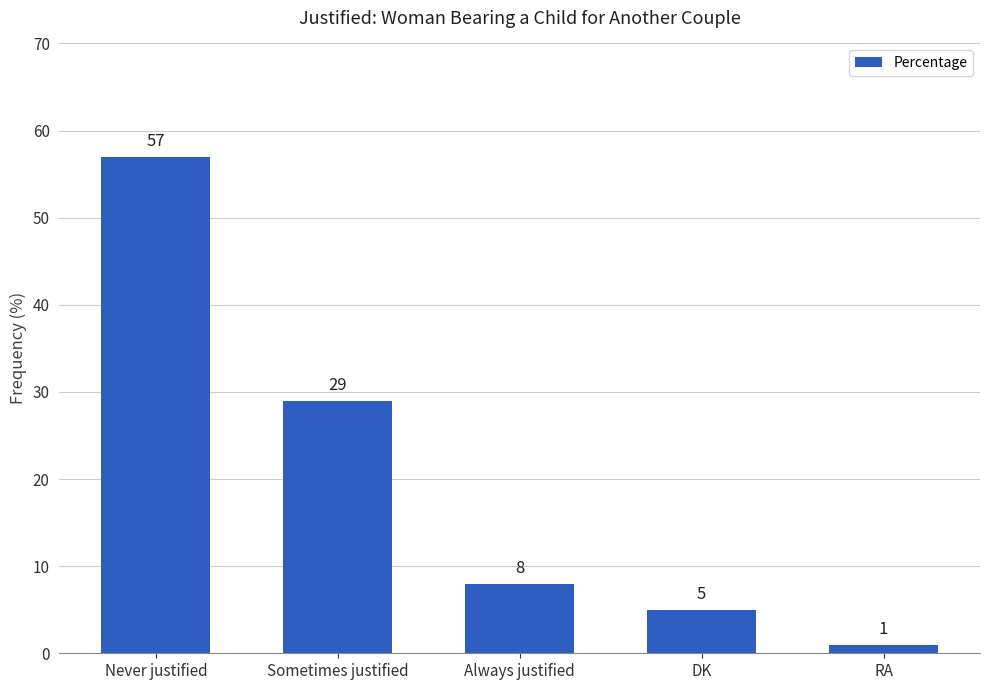

What is the difference between the maximum and minimum values?

56